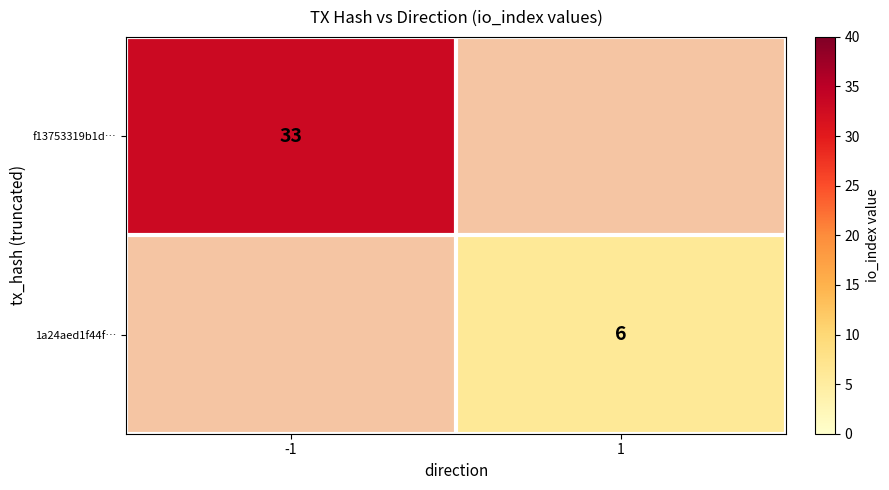

Is it true that f13753319b1d… equals 47 at -1?

False